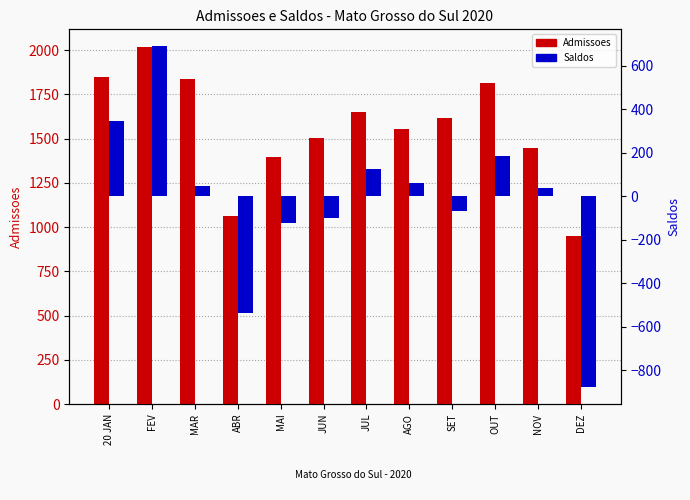

Rank the series at SET from highest to lowest value.

Admissoes, Saldos